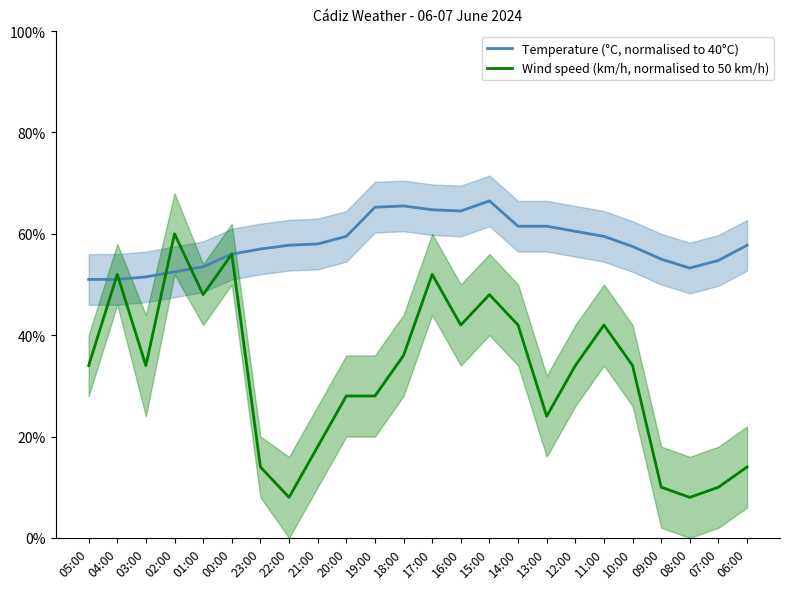

Rank the series by their maximum value, from highest to lowest.

Temperature (°C, normalised to 40°C), Wind speed (km/h, normalised to 50 km/h)